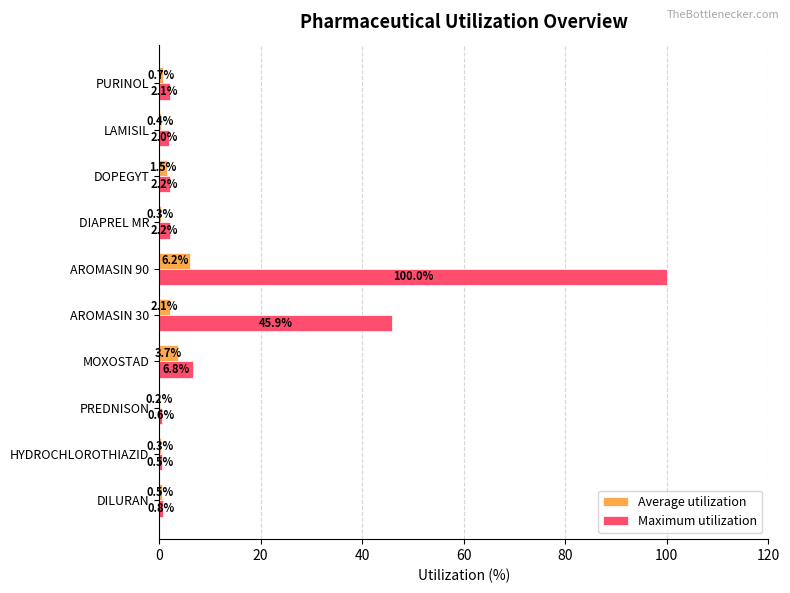

At which category is the sum across all series the highest?

AROMASIN 90